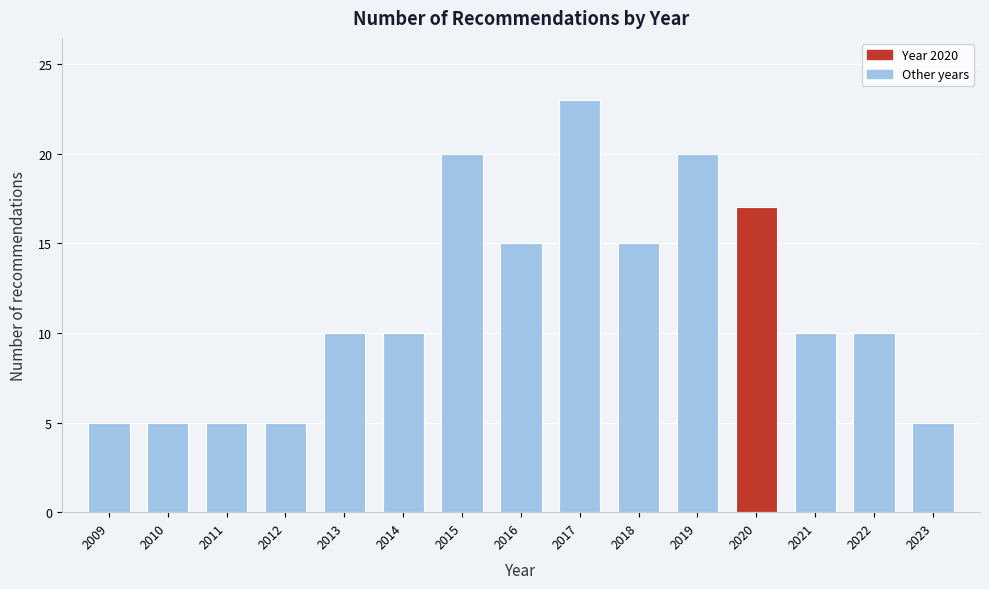

Reading left to right, transcribe all the data shown in this chart.

2009=5	2010=5	2011=5	2012=5	2013=10	2014=10	2015=20	2016=15	2017=23	2018=15	2019=20	2020=17	2021=10	2022=10	2023=5